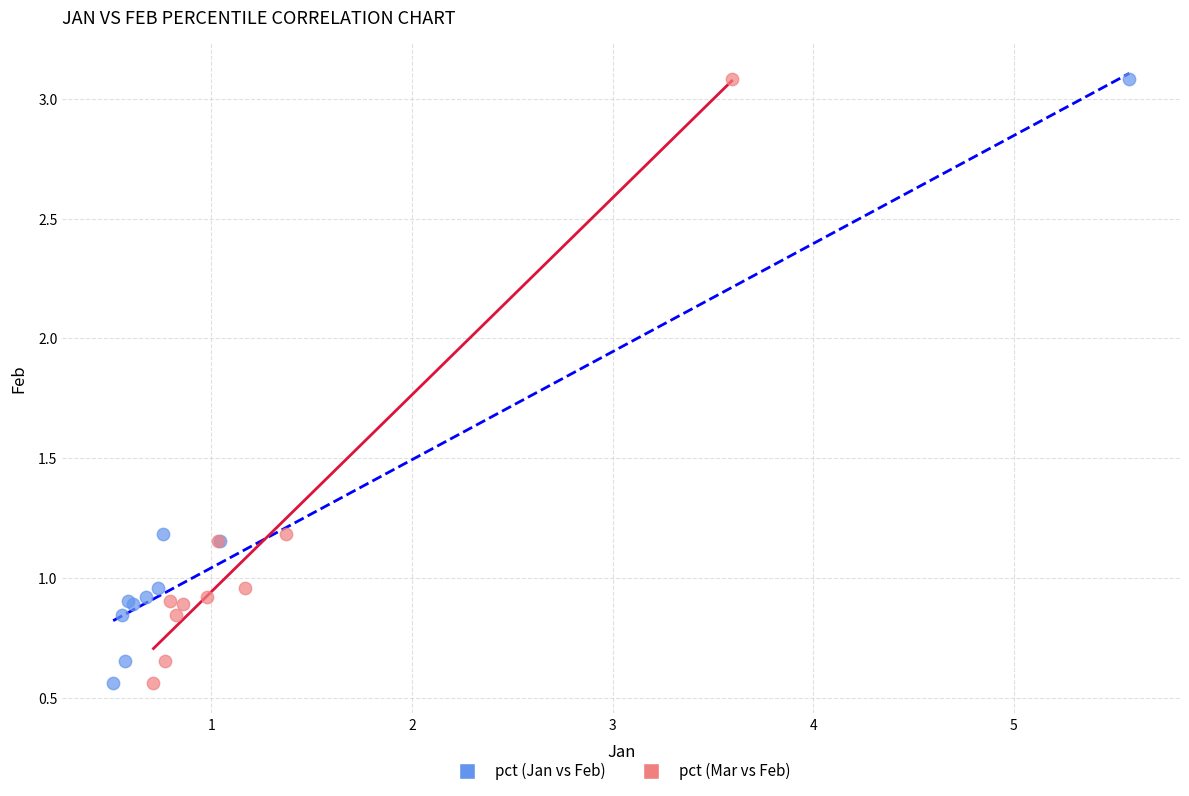

What are all the series names shown in the legend?

pct (Jan vs Feb), pct (Mar vs Feb)